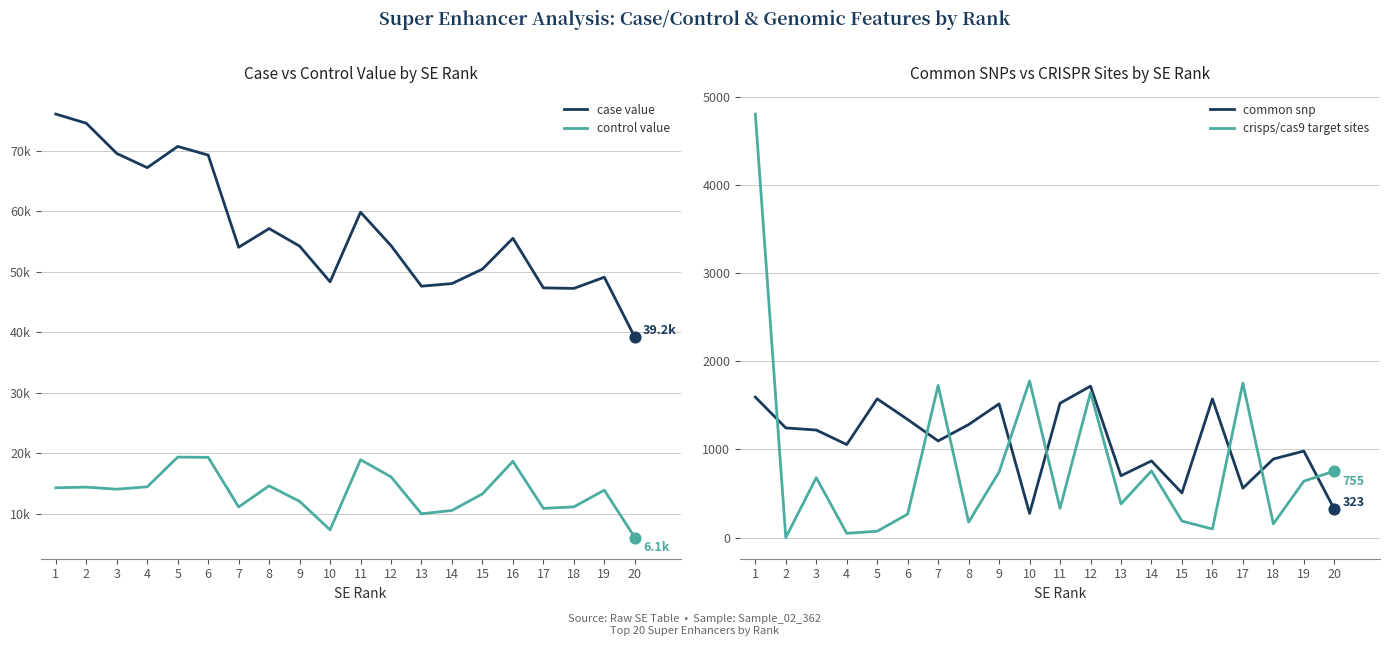

Which series has the largest total across all categories?

case value